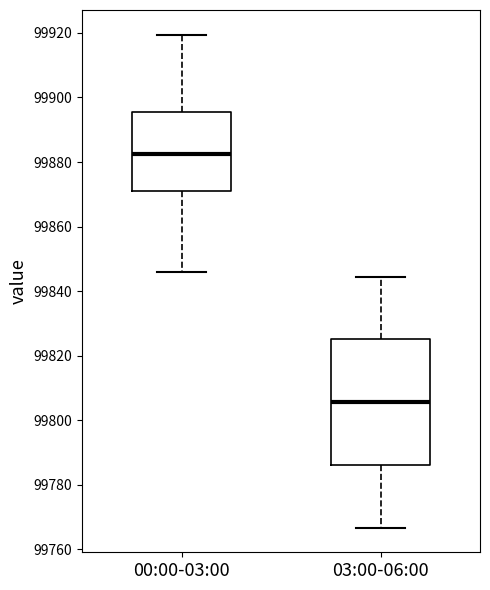

Which box's median line is the highest?

00:00-03:00